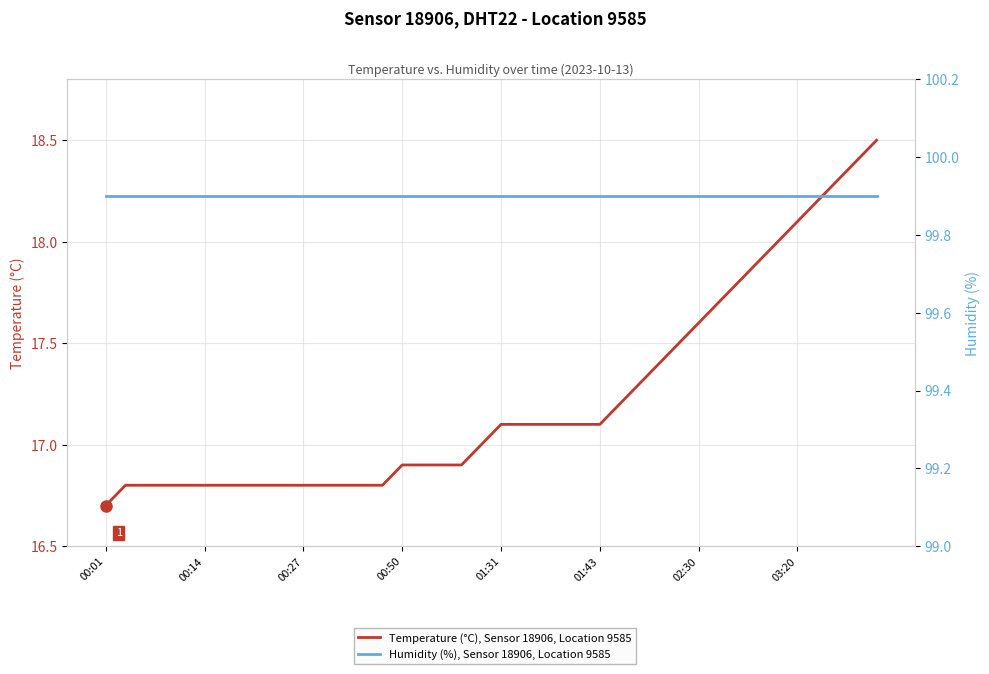

What is the total value across all series at 18?

116.8